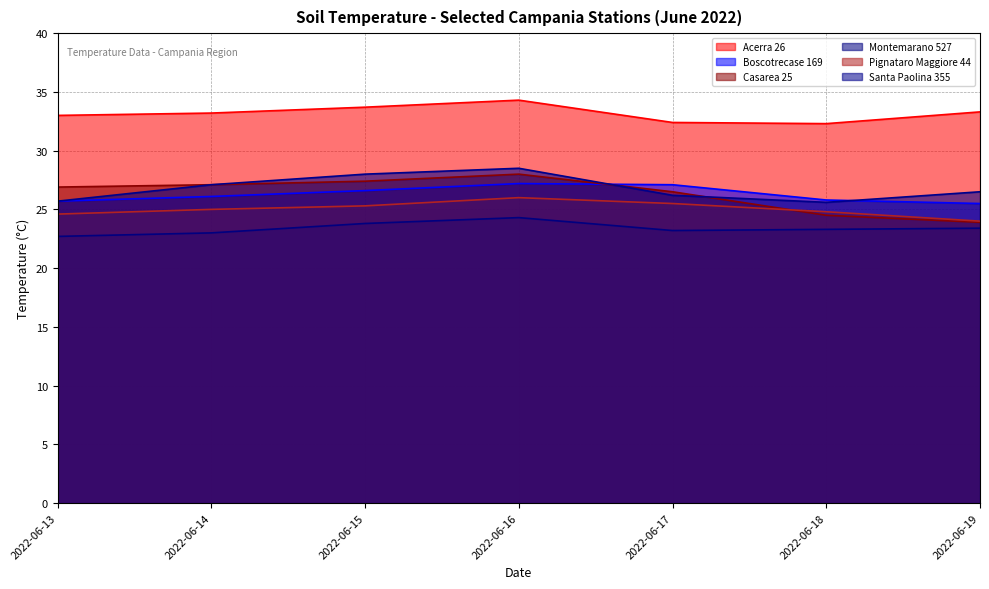

What is the sum of the Boscotrecase 169 values at 2022-06-13 and 2022-06-17?

52.8